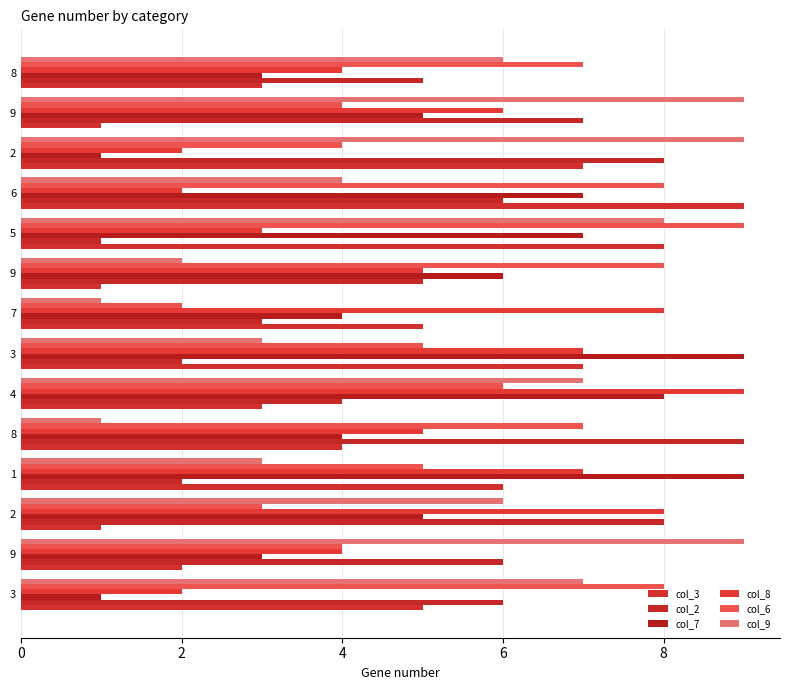

Count the col_7 values in the range 3 to 7.

9